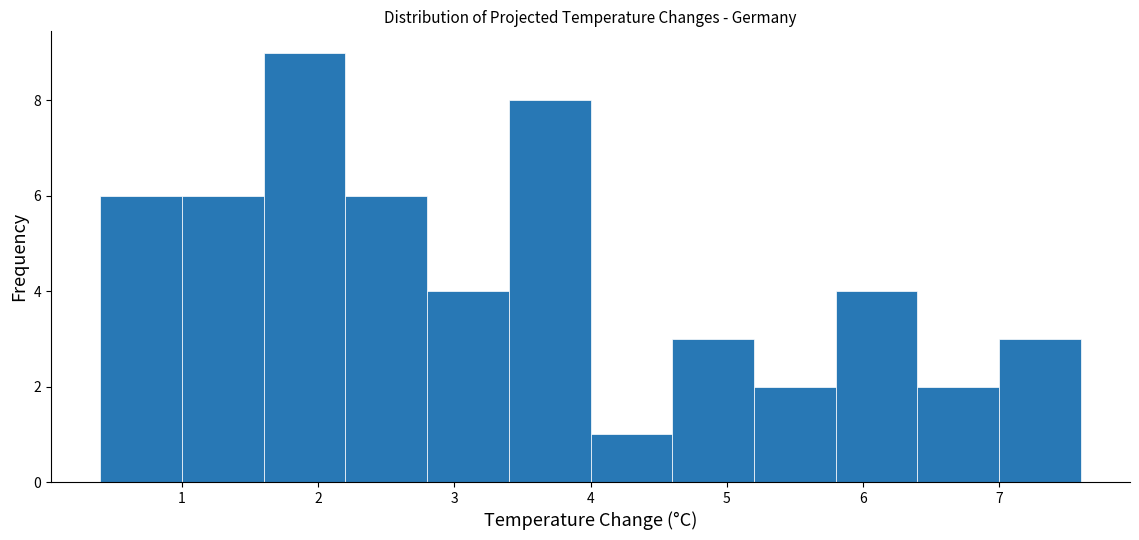

Over which range of the x-axis is the bar tallest?

1.6 to 2.2